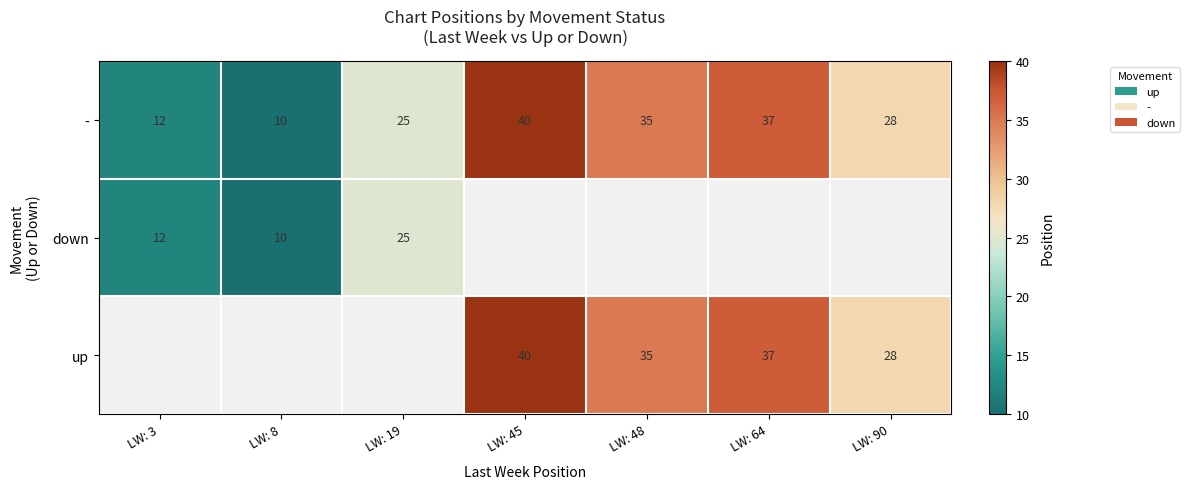

At which category is the sum across all series the highest?

LW: 45